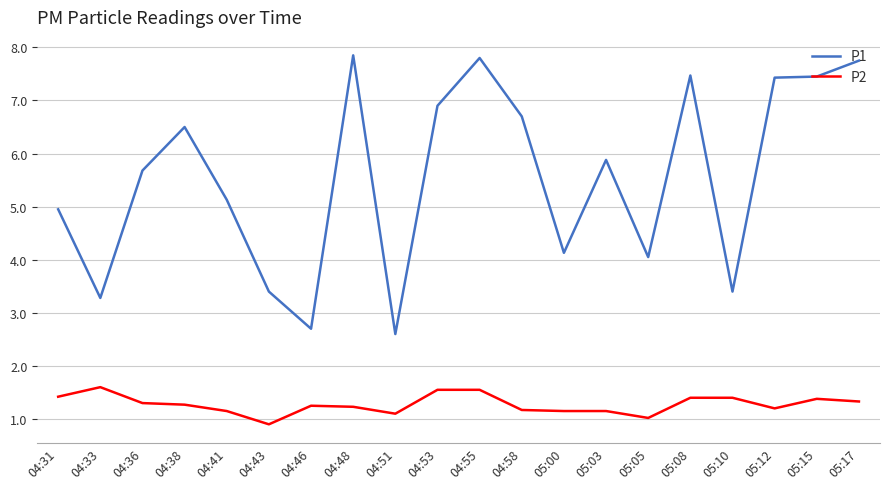

True or false: P2 and P1 intersect in this chart.

False